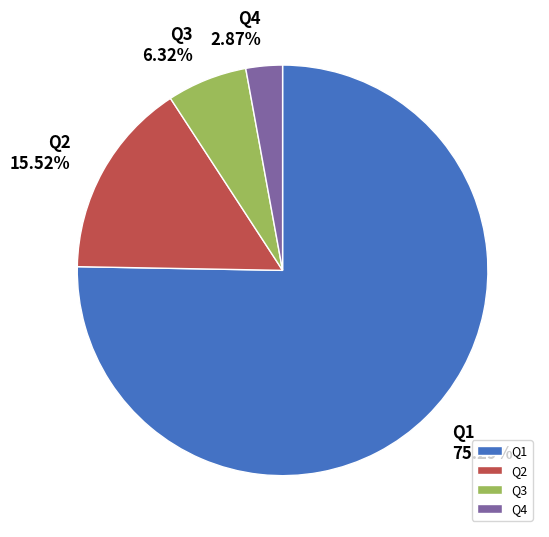

To the nearest percent, what is the difference between the largest and smallest slice percentages?

72%